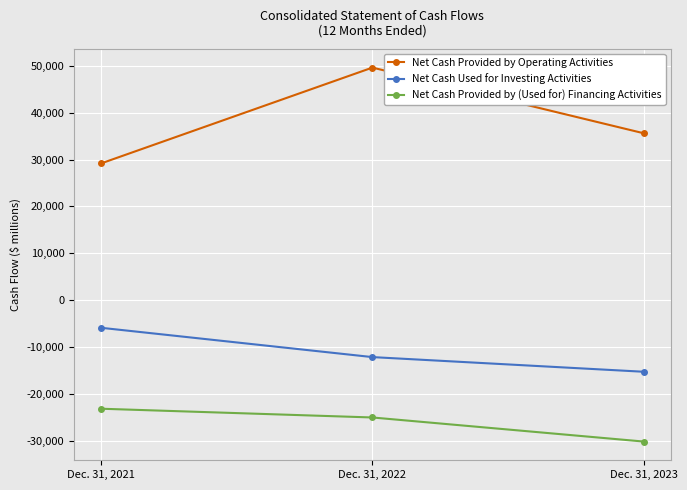

Rank the series by their average value, from lowest to highest.

Net Cash Provided by (Used for) Financing Activities, Net Cash Used for Investing Activities, Net Cash Provided by Operating Activities